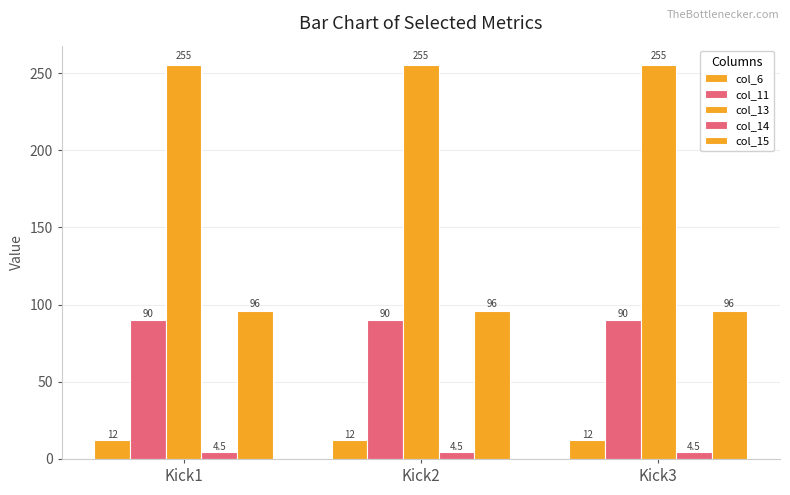

What is the sum of all col_6 values?

36.0